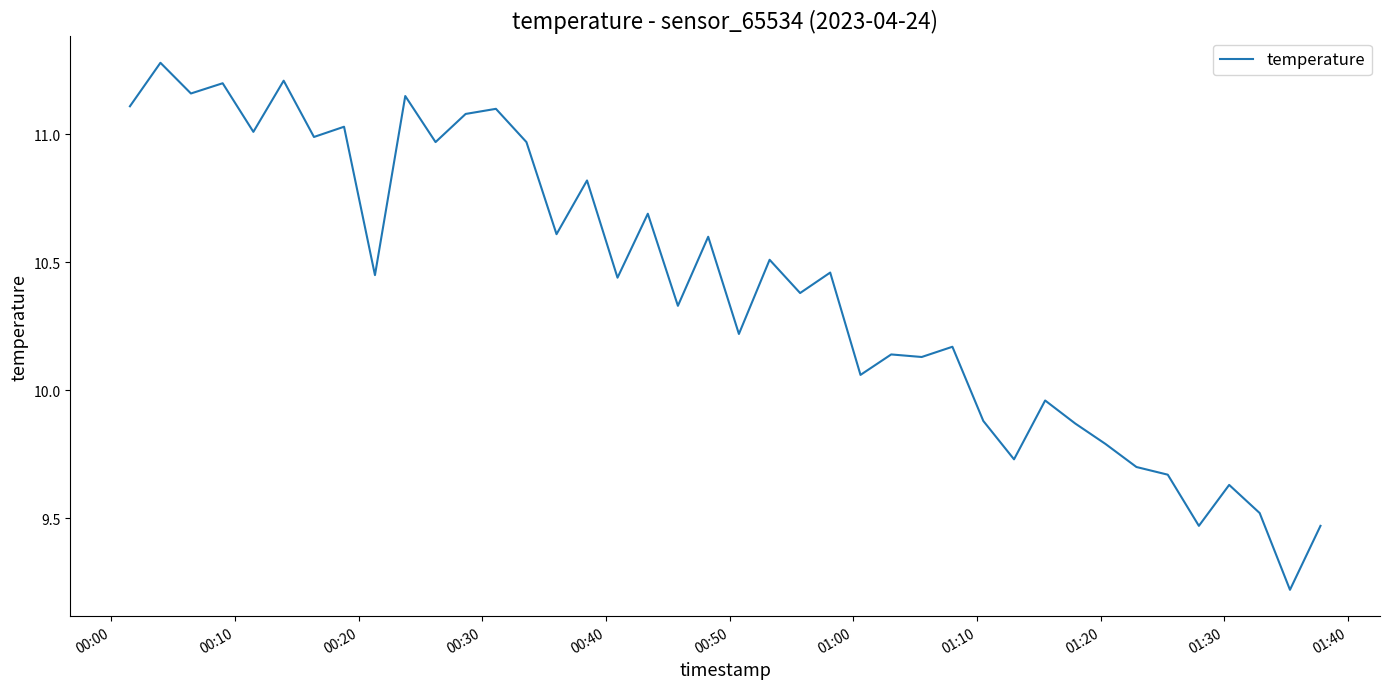

True or false: there are more than 0 points higher than both neighbors.

True